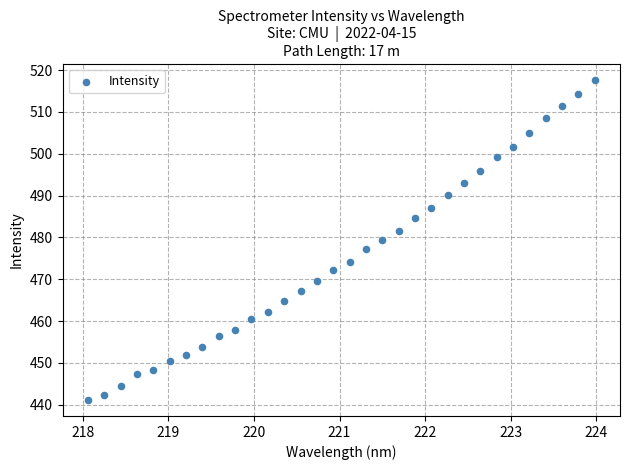

What is the range of Y values (max minus min)?

76.5